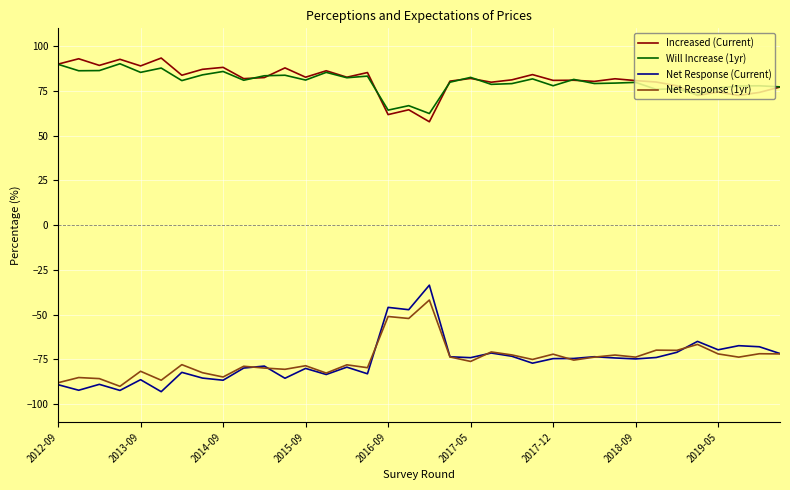

Which series has the largest range (max minus min)?

Net Response (Current)